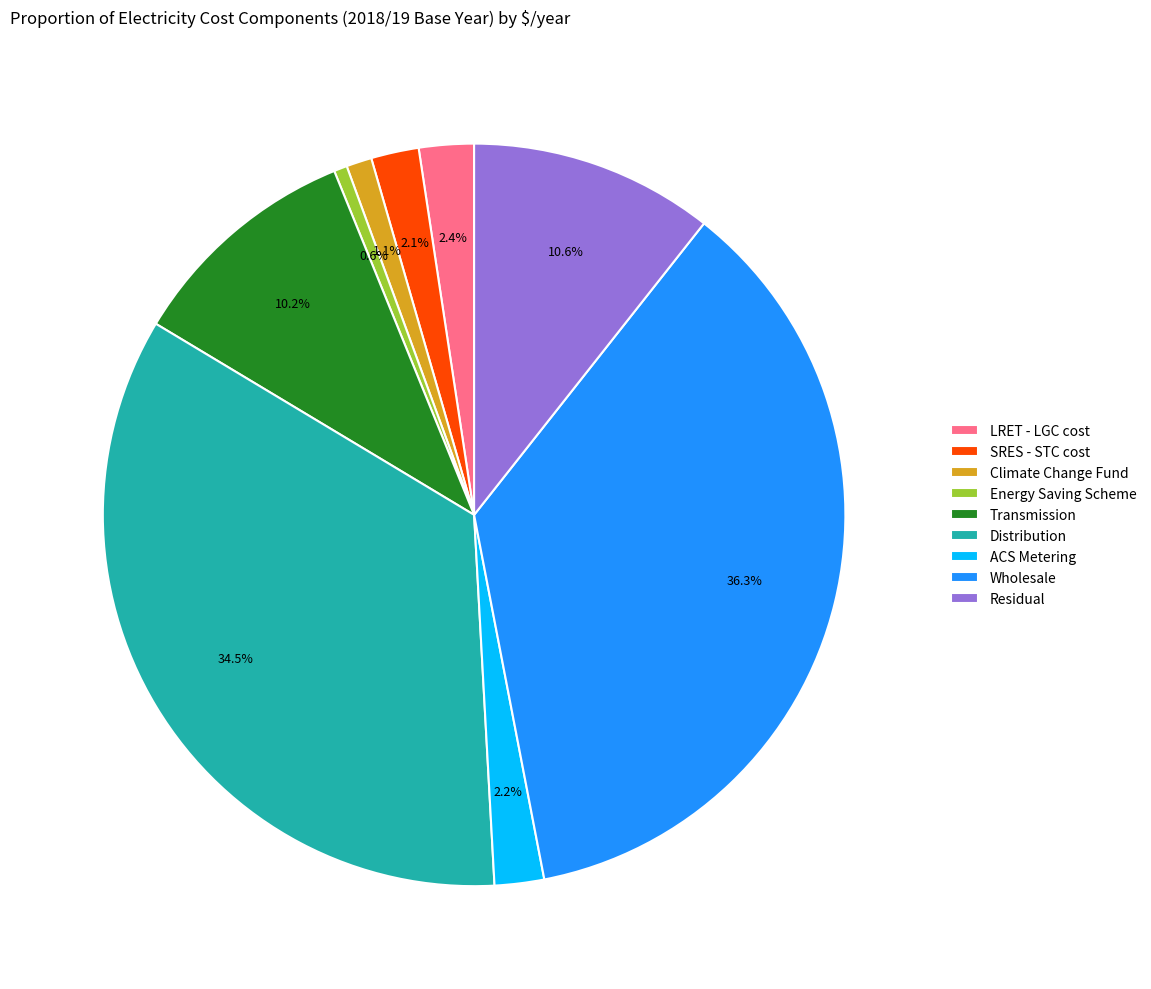

Which slice is the largest?

Wholesale